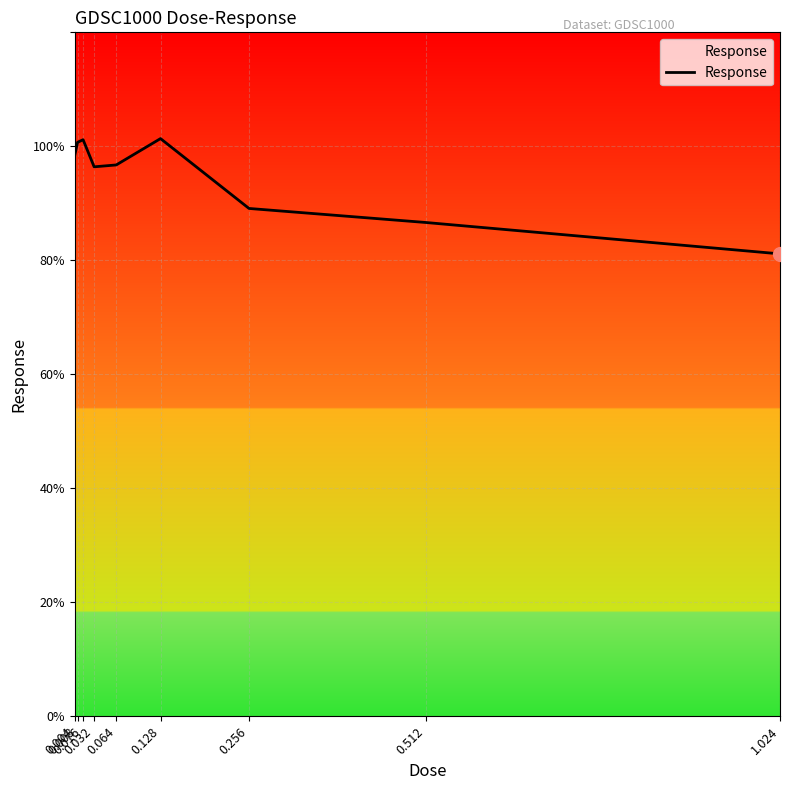

Is this an area chart (filled region under the line)?

No